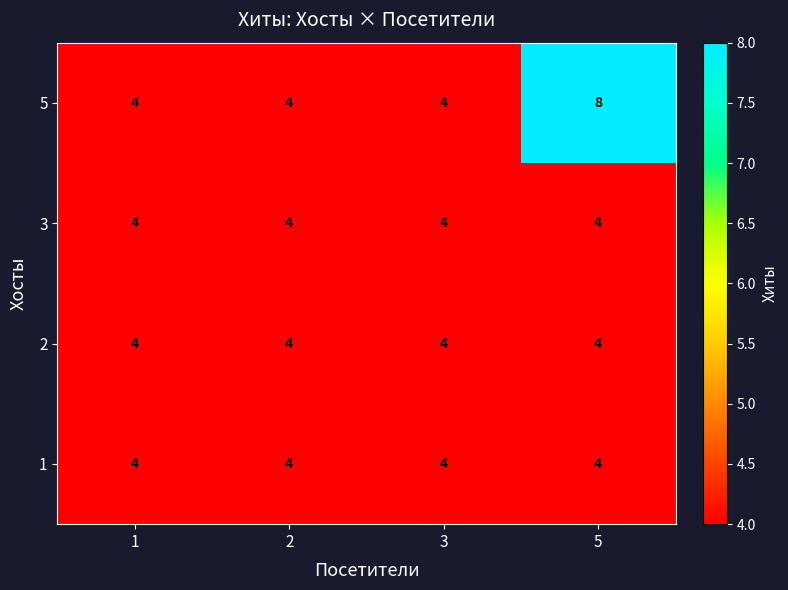

What is the total value across all series at 2?

16